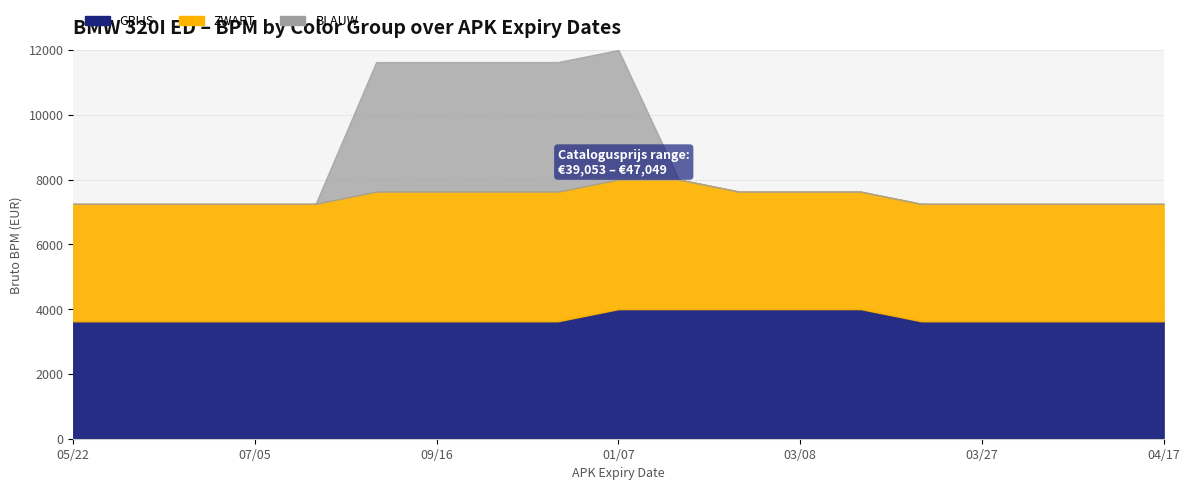

What is the difference between the maximum and second lowest values in the GRIJS series?

375